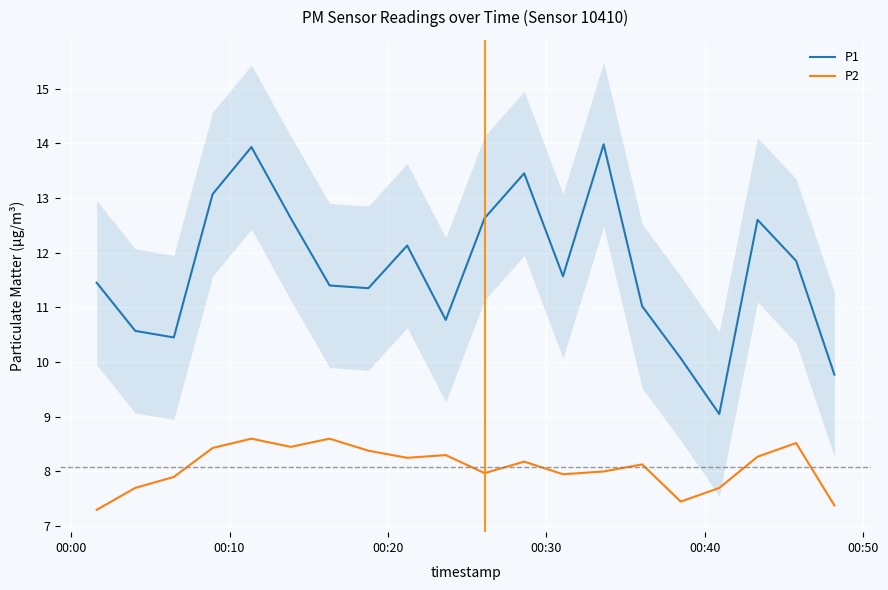

True or false: P2 and P1 cross at least once.

False